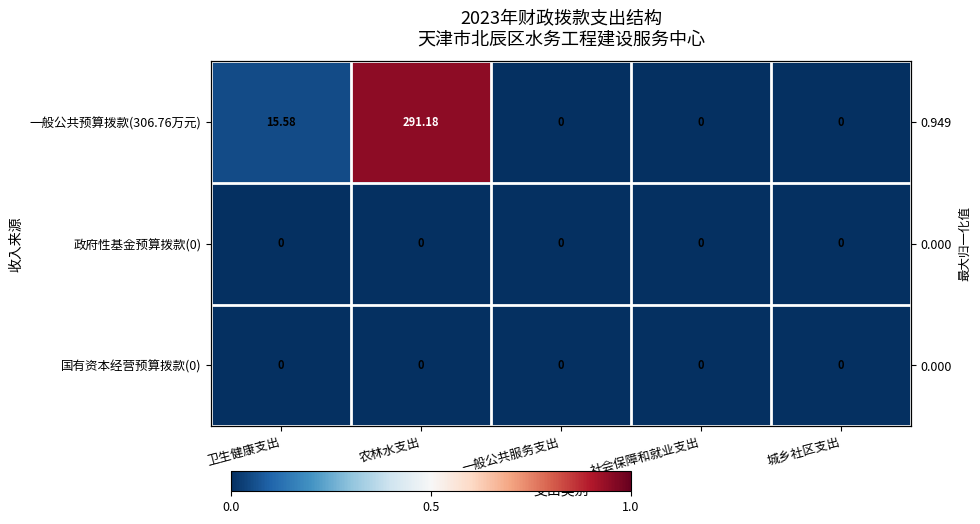

At how many categories does at least one series exceed 0?

2